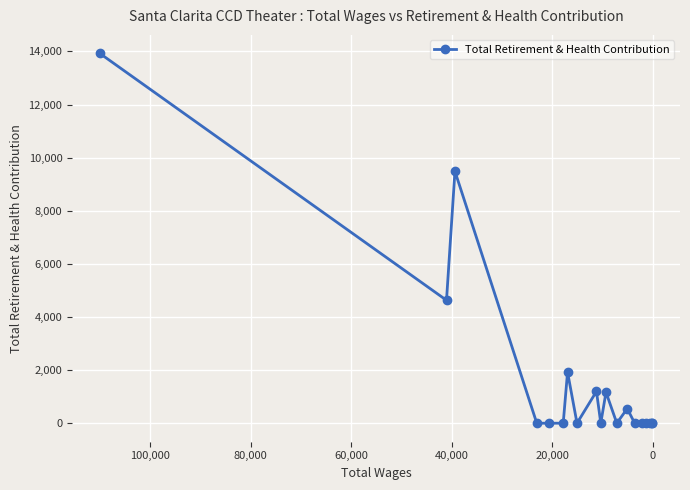

What is the difference between the maximum and minimum values?

13928